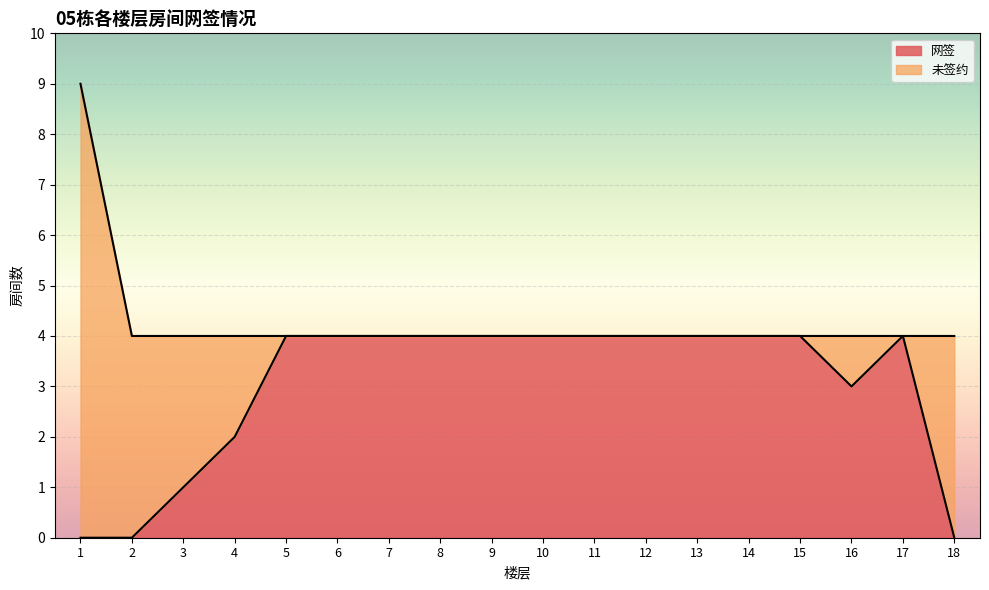

What is the difference between the 总单元数 values at 3 and 1?

5